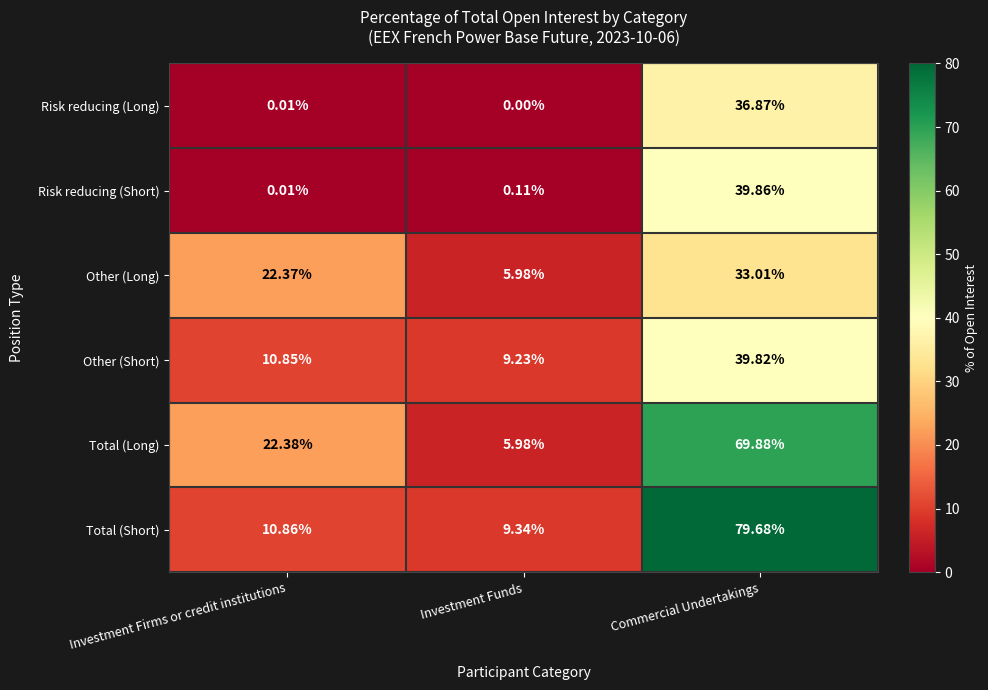

At which category is the sum across all series the highest?

Commercial Undertakings